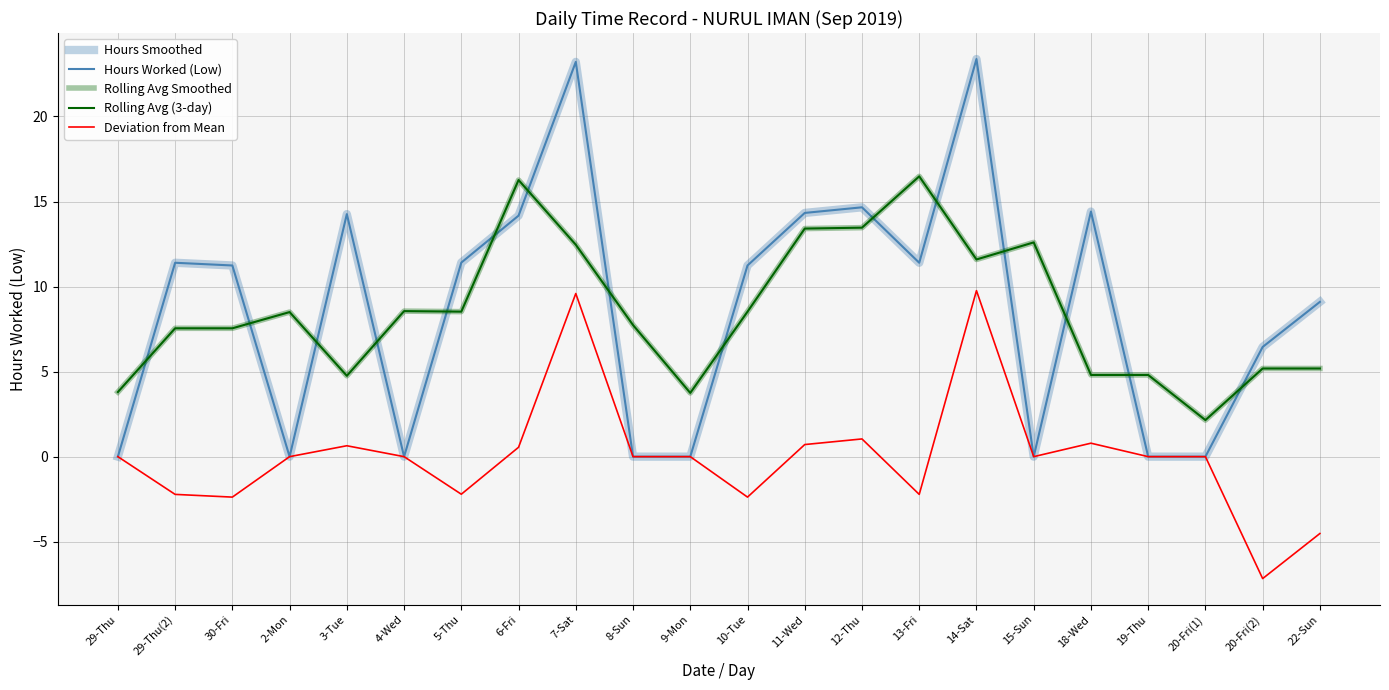

Between 2-Mon and 20-Fri(1), which series saw the biggest shift?

Rolling Avg Smoothed